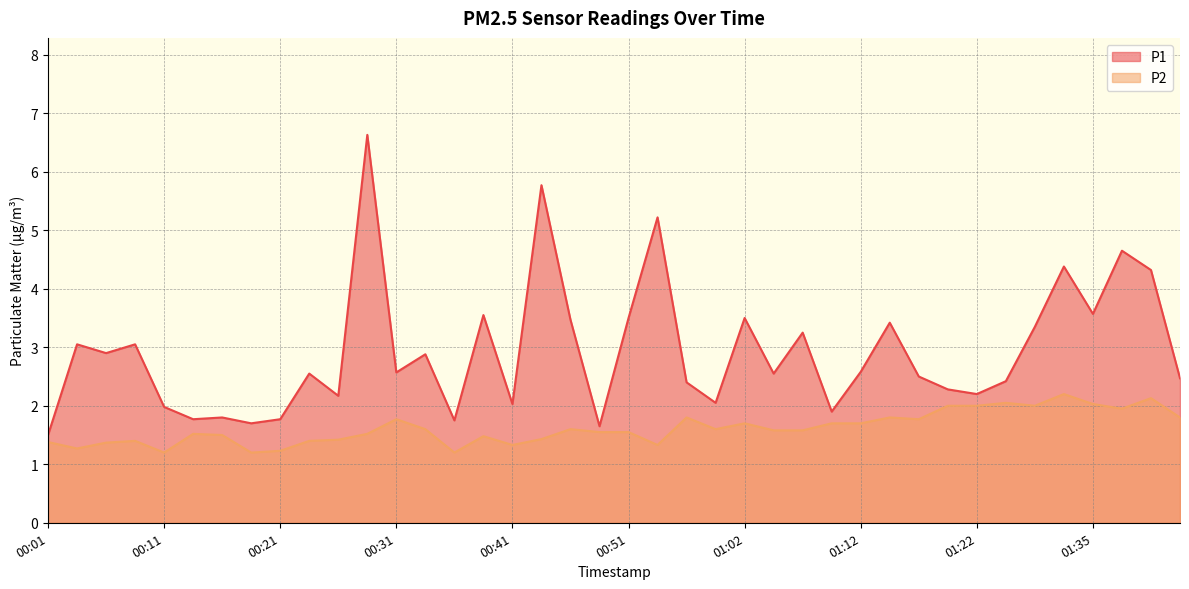

At how many categories does at least one series exceed 4?

6